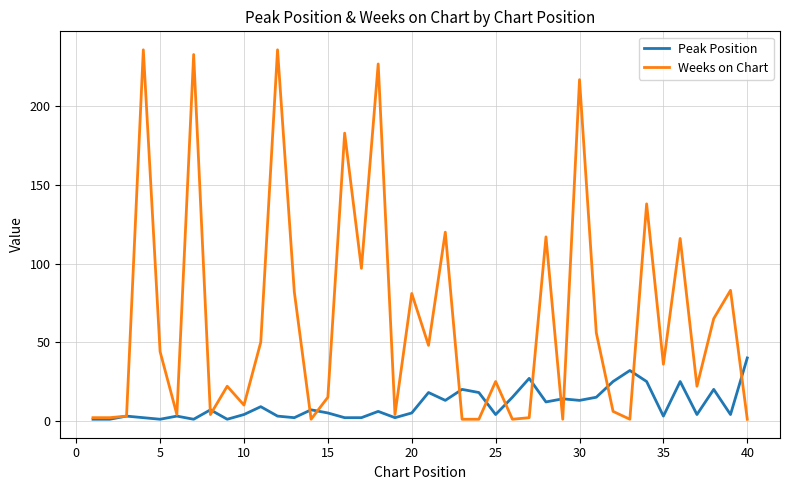

Which series has the largest range (max minus min)?

Weeks on Chart